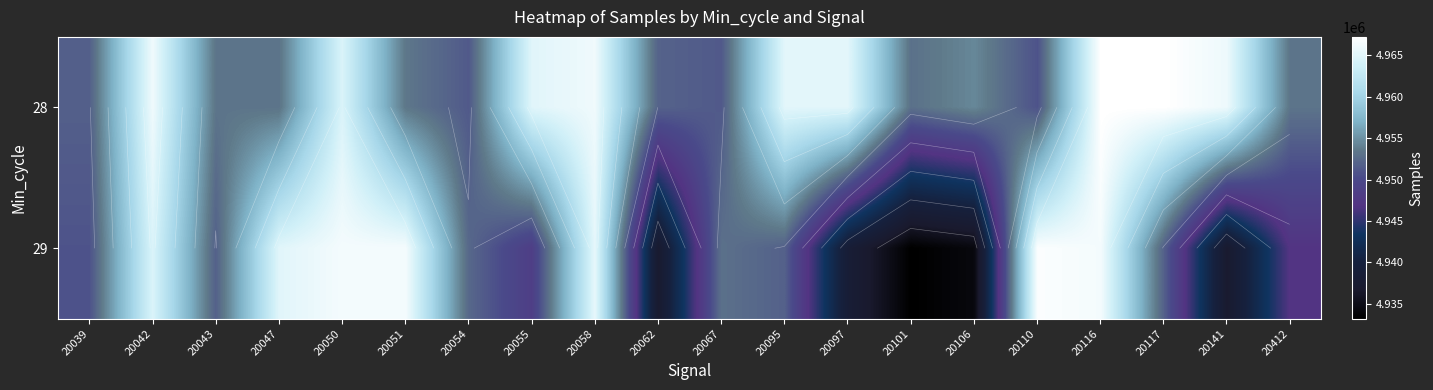

At how many categories does at least one series exceed 4963721?

12